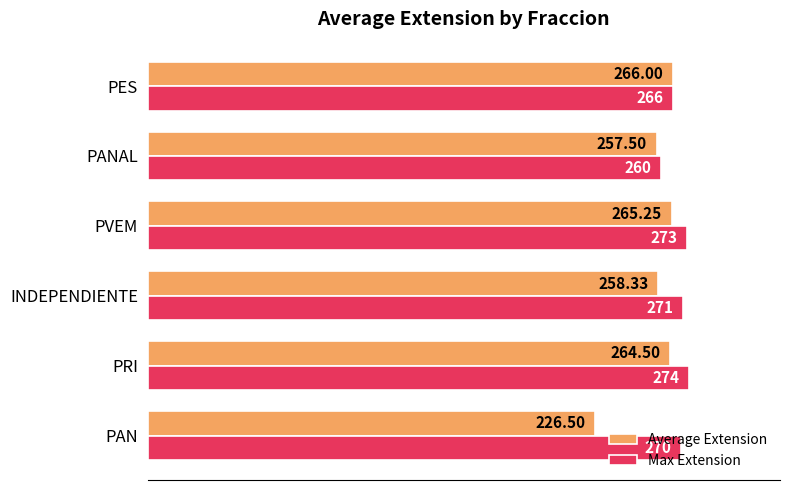

At which category is the sum across all series the highest?

PRI